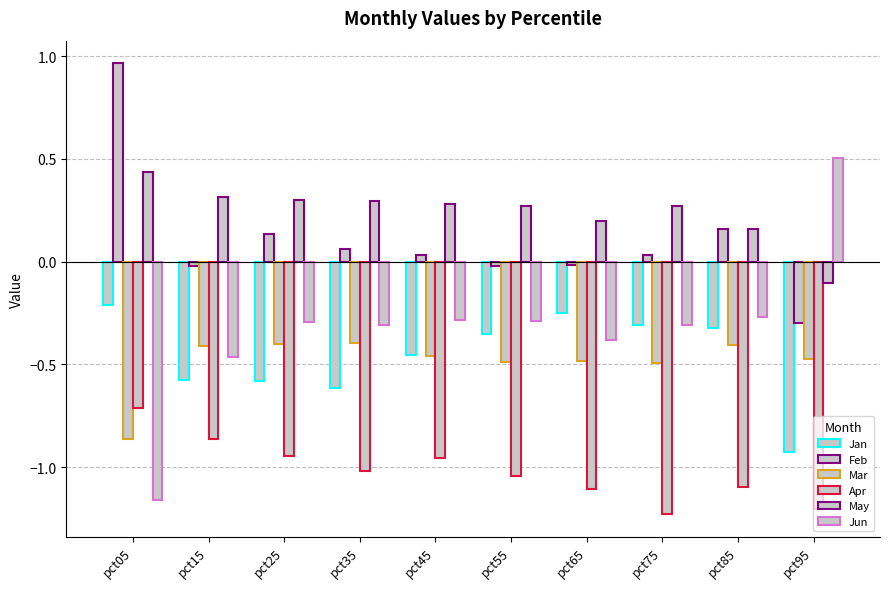

Count the number of categories in the chart.

10